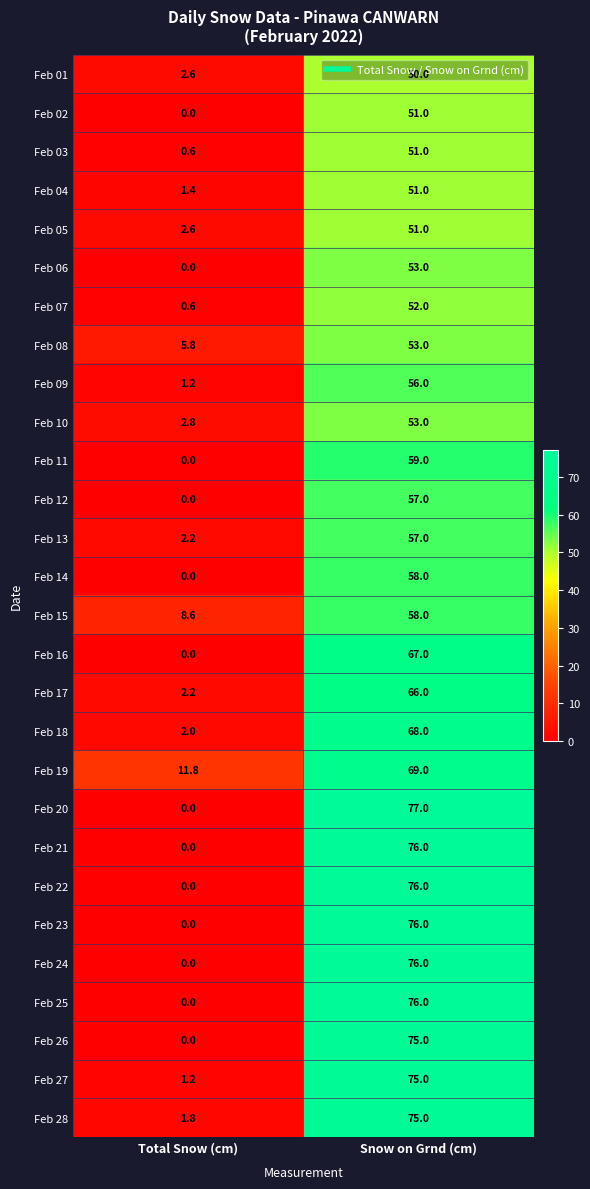

At how many categories does at least one series exceed 71?

1